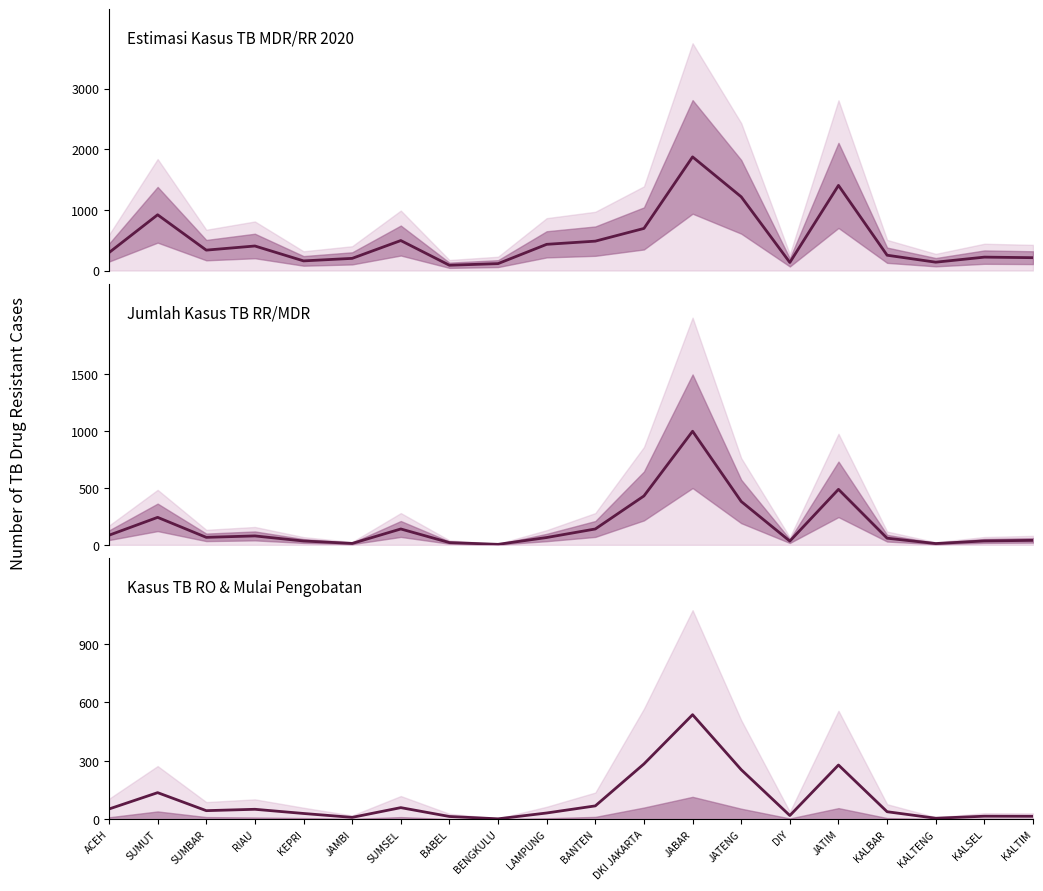

What is the difference between the Jumlah kasus TB RR/MDR values at KALTIM and DKI JAKARTA?

390.0